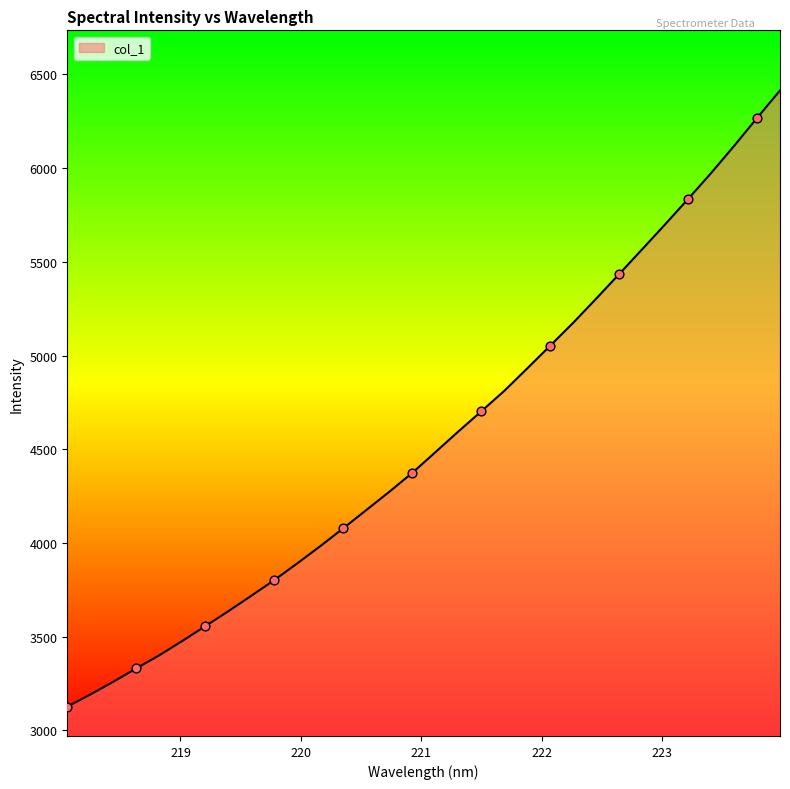

What is the difference between the maximum and minimum values?

3288.0